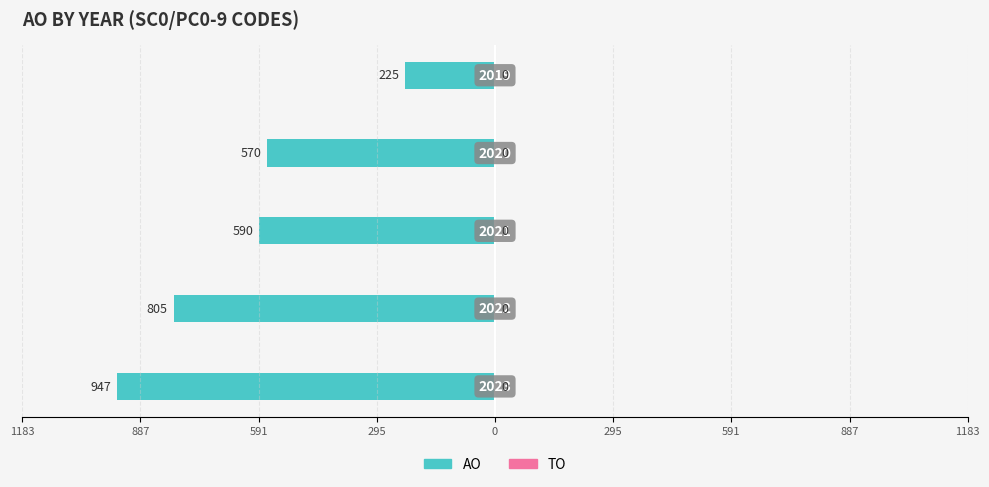

Are the bars horizontal?

Yes